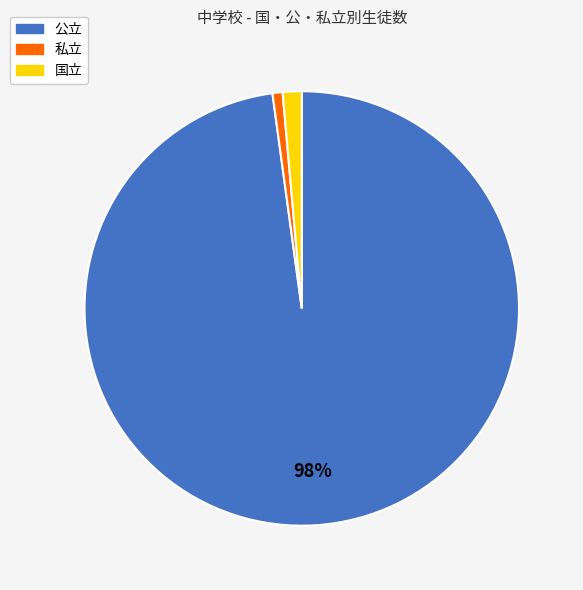

Which slice is the largest?

公立